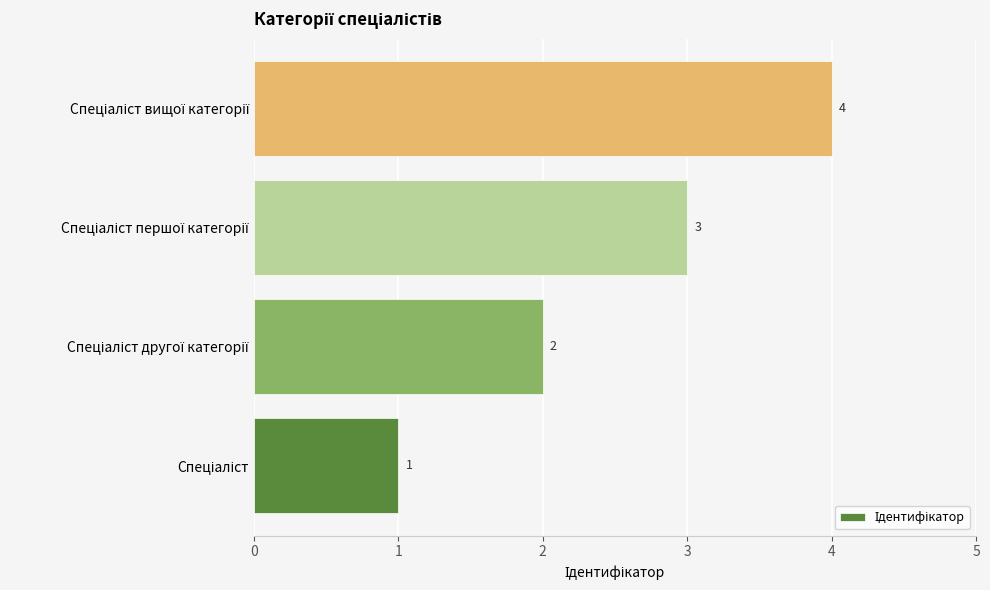

What is the maximum value shown in the chart?

4